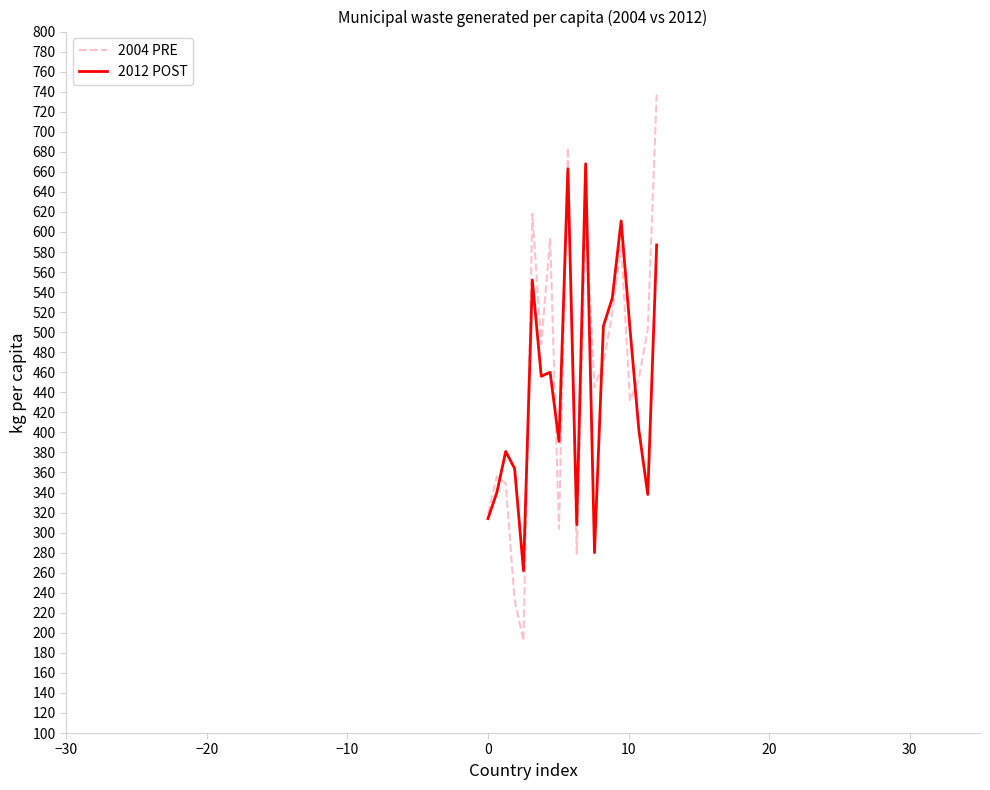

How many lines are shown in the chart?

2